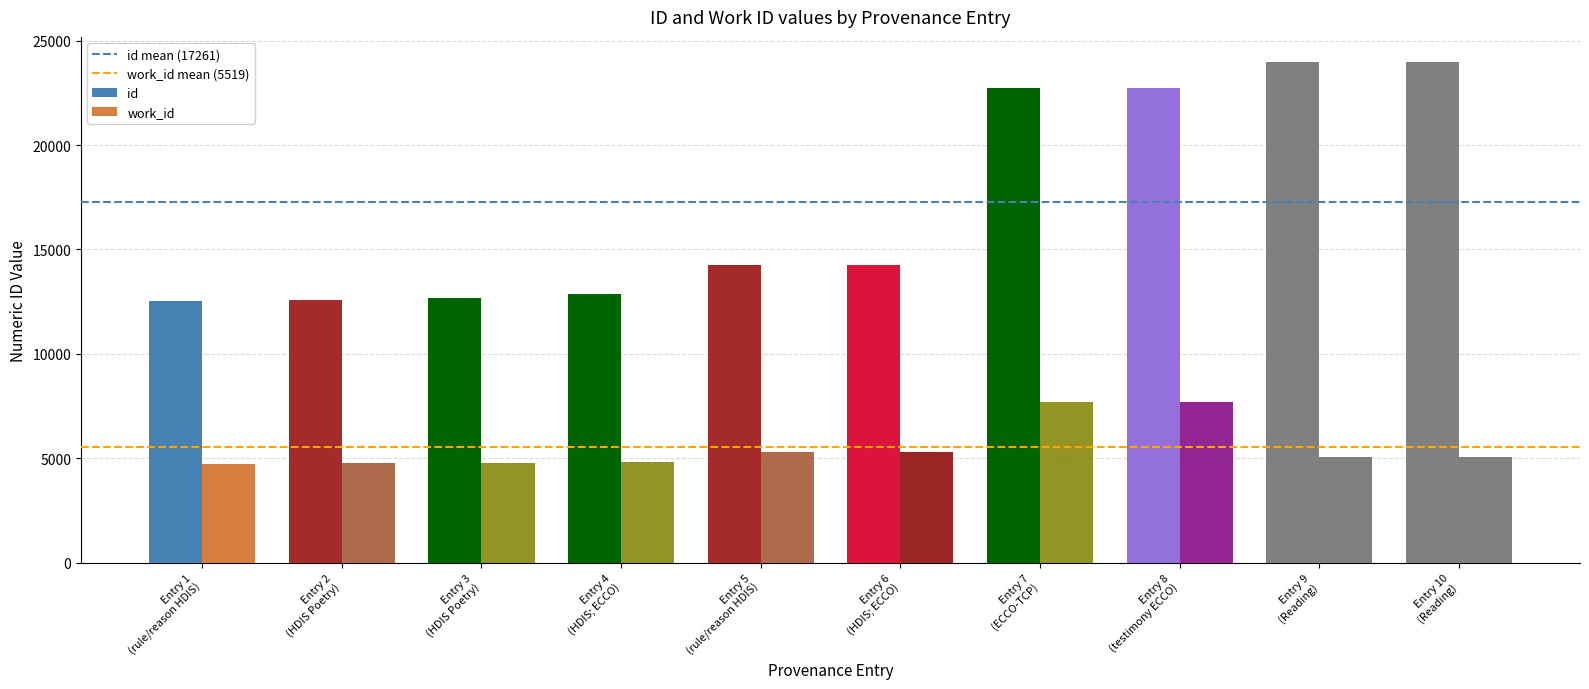

What is the label of the 6th bar from the left?

Entry 6
(HDIS; ECCO)